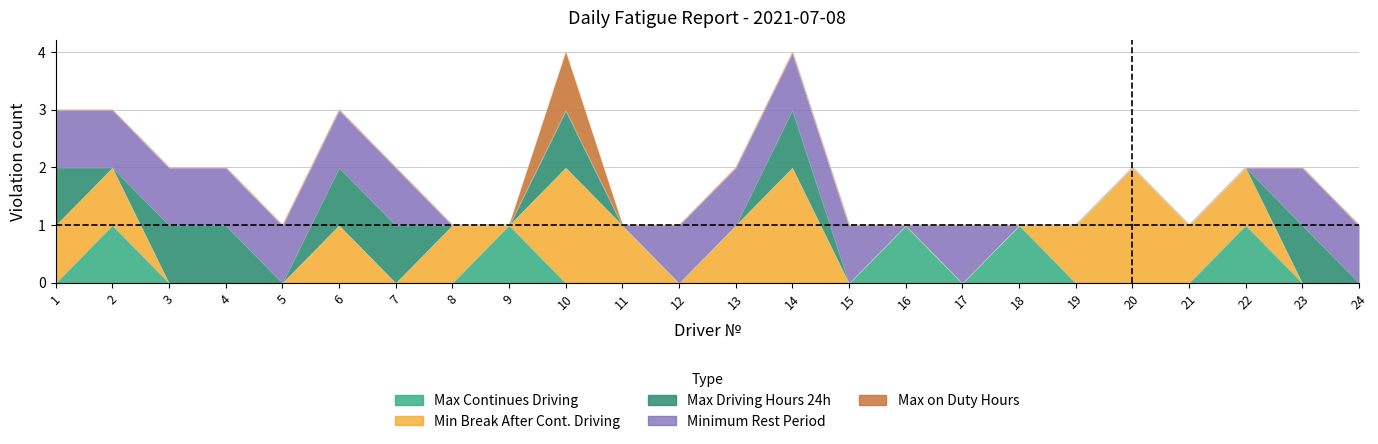

Count the Max on Duty Hours values in the range 0 to 1.

24